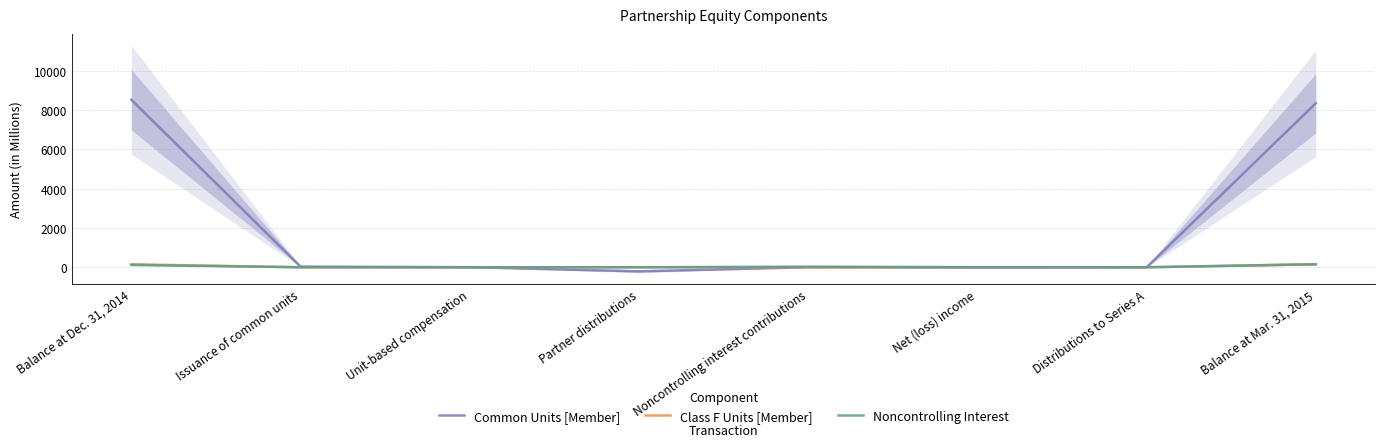

What is the difference between the second highest and second lowest values in the Common Units [Member] series?

8360